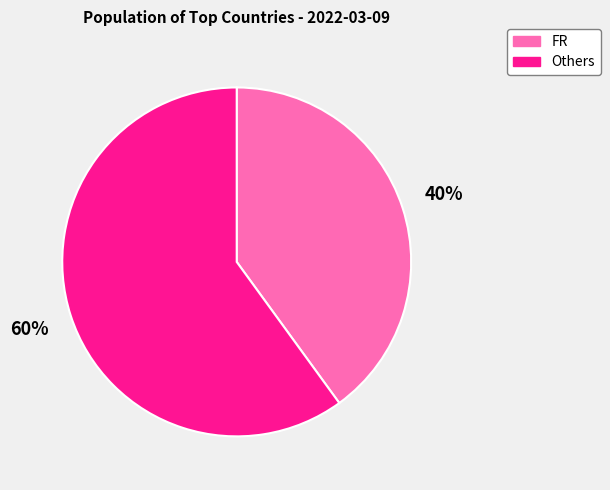

Rank the categories by value from lowest to highest.

FR, Others